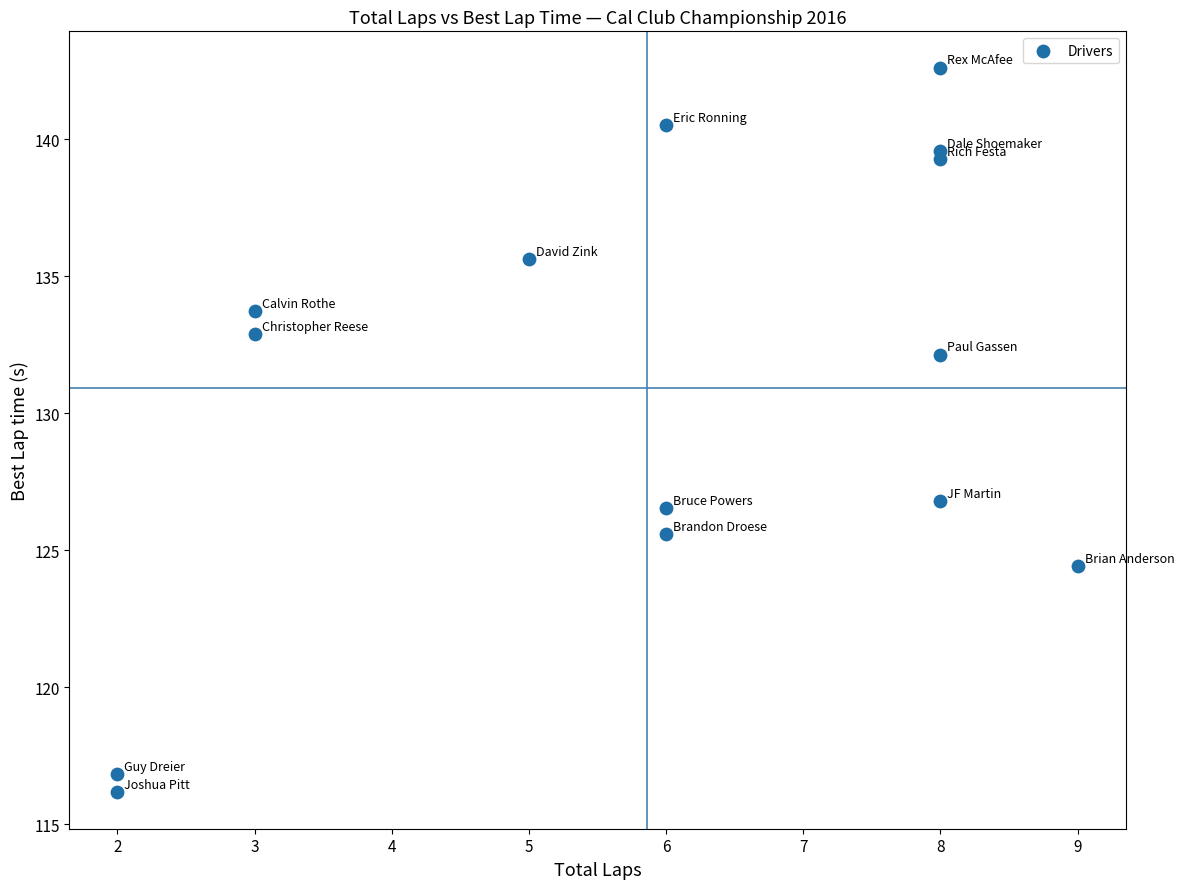

What is the range of Y values (max minus min)?

26.5